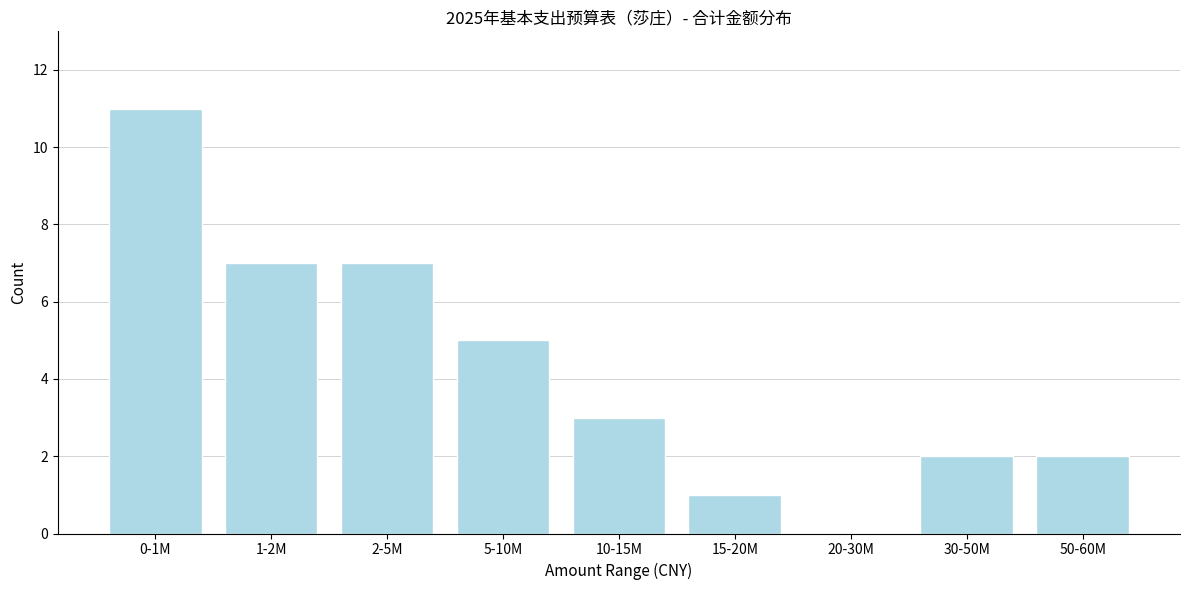

Reading left to right, what are all the values shown in this chart?

0-1M=11	1-2M=7	2-5M=7	5-10M=5	10-15M=3	15-20M=1	20-30M=0	30-50M=2	50-60M=2